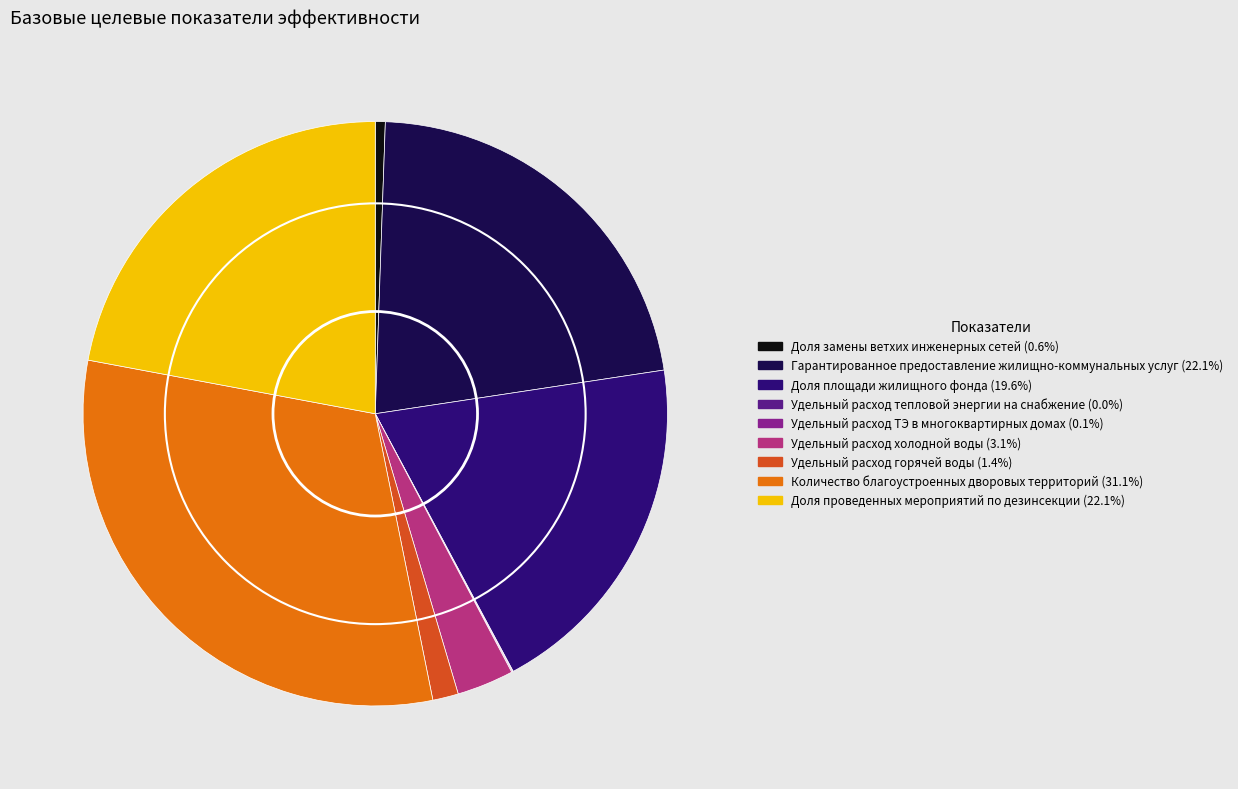

Is Гарантированное предоставление жилищно-коммунальных услуг the majority of the pie?

No